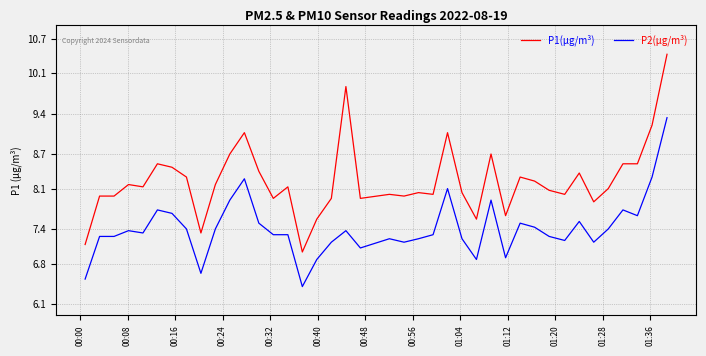

At how many categories does at least one series exceed 9?

5